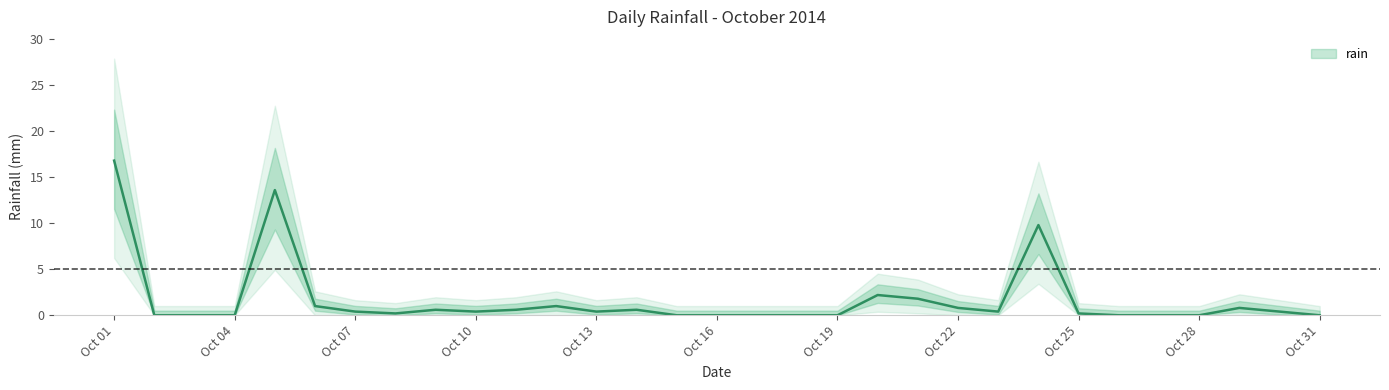

How many interior local peaks (higher than both neighbors) does the data have?

7